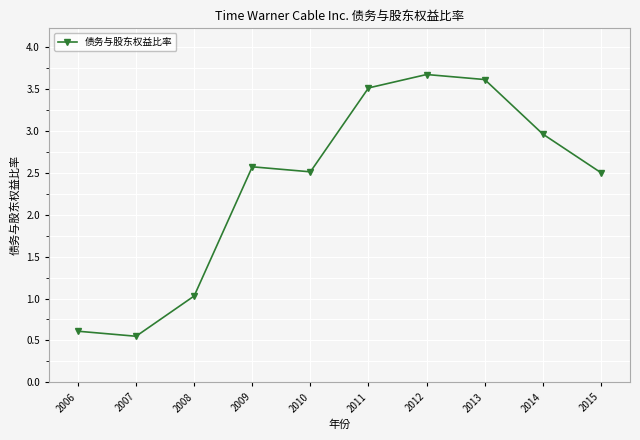

True or false: there are more than 1 points higher than both neighbors.

True